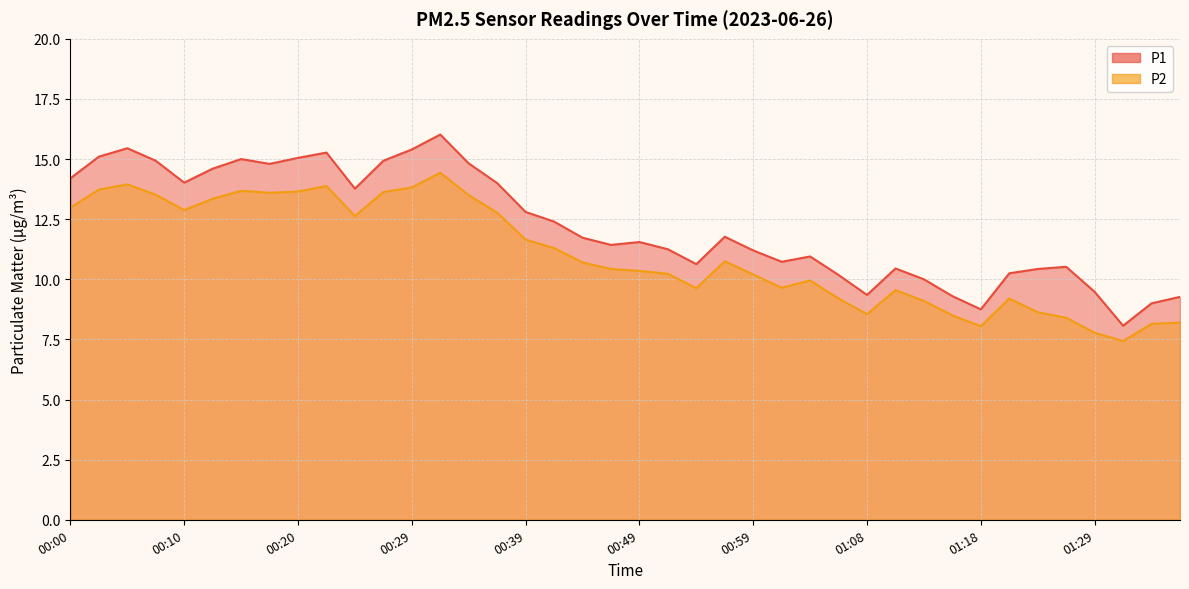

In P2, how many points are lower than both neighbors (excluding endpoints)?

8